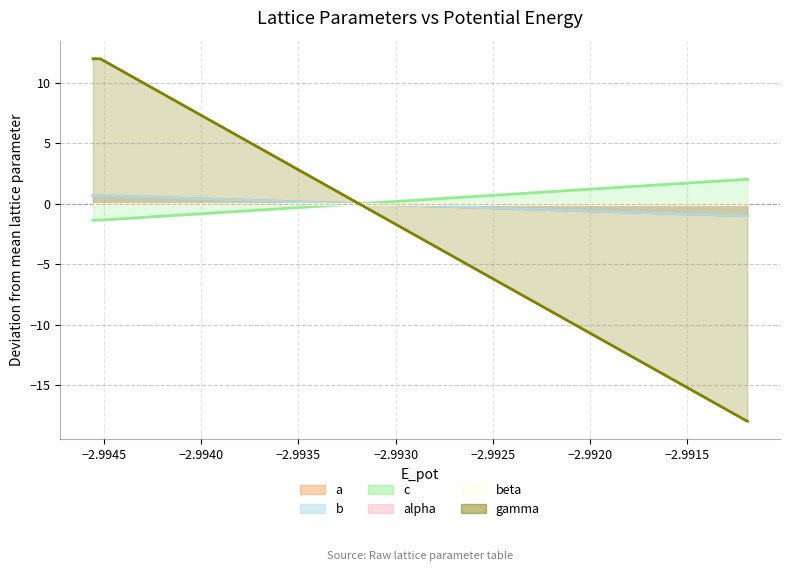

True or false: c has more than 0 points higher than both neighbors.

True